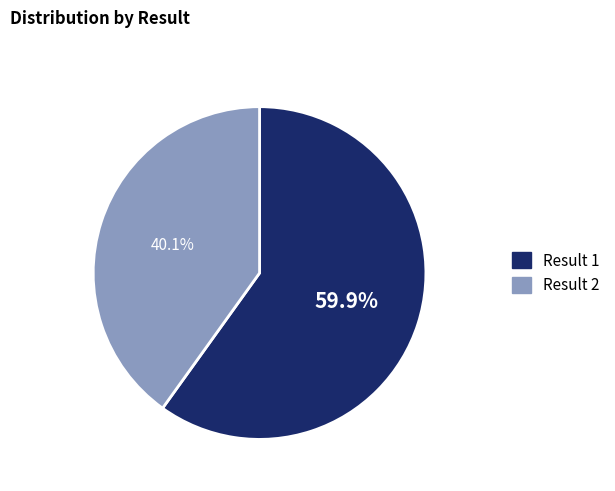

Combined, what portion of the pie is Result 2 and Result 1?

100.0%